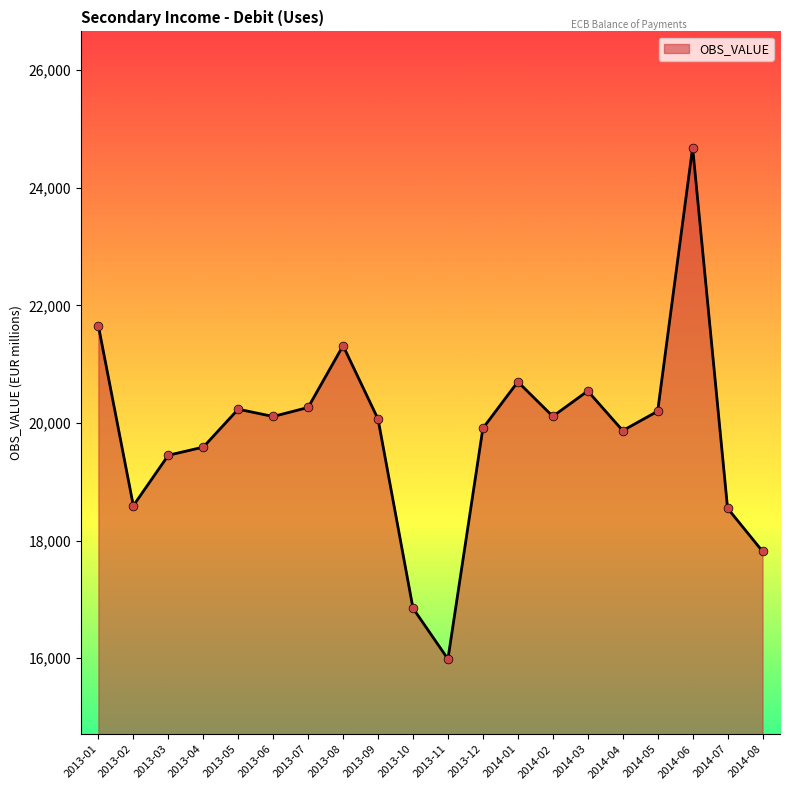

Approximately how many times larger is the value at 2014-04 compared to 2013-08?

0.9